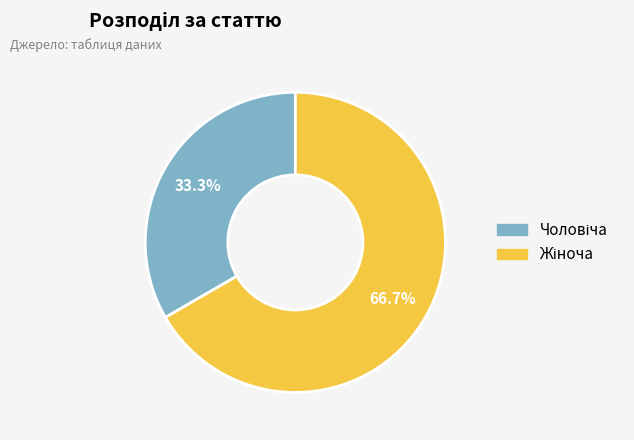

Does any single category account for the majority?

Yes